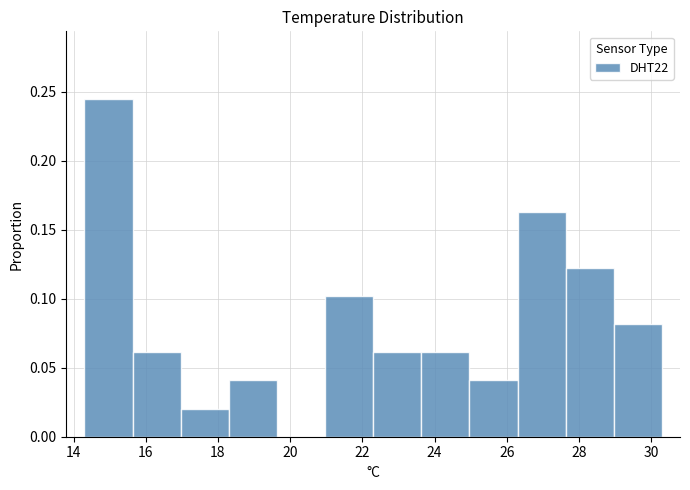

Reading left to right, transcribe this chart: for each bar, give the range it covers on the x-axis and its height. Neither the bar edges nor the heights are printed on the chart, so give them approximately, as read against the axes.

14.4 to 15.6: 0.245
15.6 to 17.0: 0.060
17.0 to 18.4: 0.020
18.4 to 19.6: 0.040
19.6 to 21.0: 0
21.0 to 22.4: 0.100
22.4 to 23.6: 0.060
23.6 to 25.0: 0.060
25.0 to 26.4: 0.040
26.4 to 27.6: 0.165
27.6 to 29.0: 0.120
29.0 to 30.4: 0.080